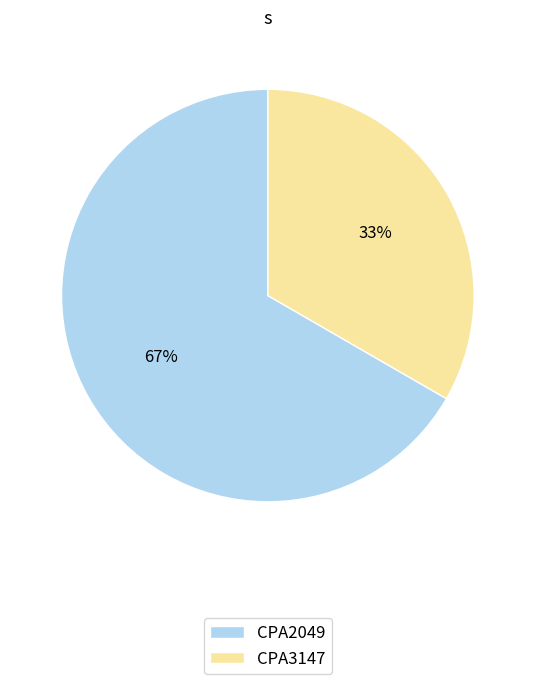

Is there any slice that represents more than half of the pie?

Yes